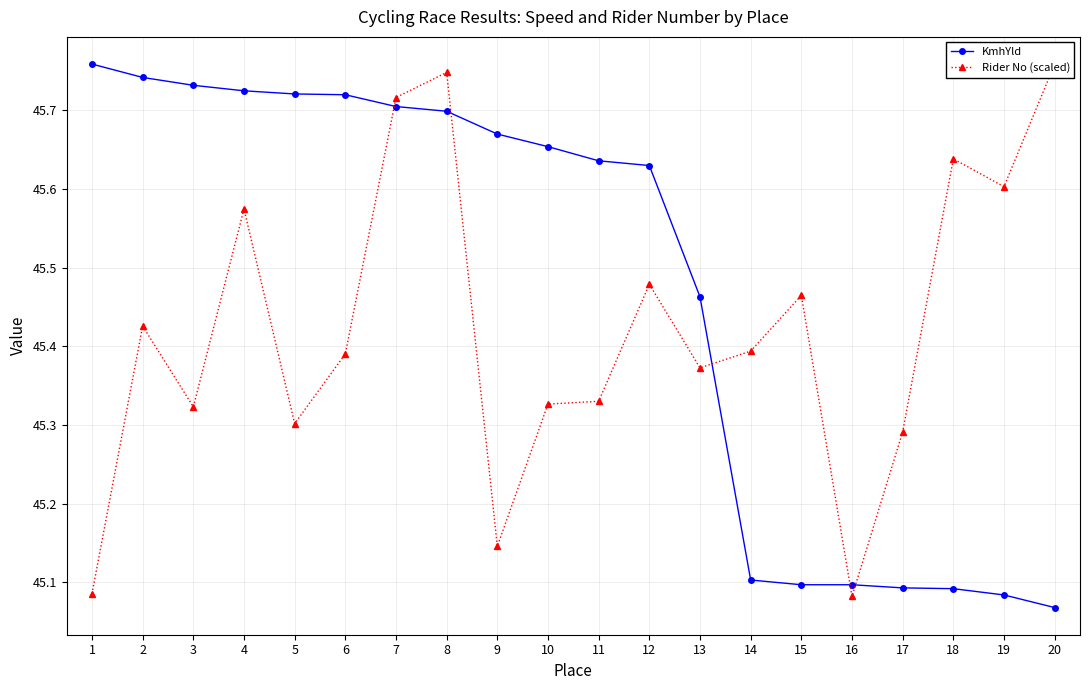

How many intersections are there between KmhYld and Rider No (scaled)?

5